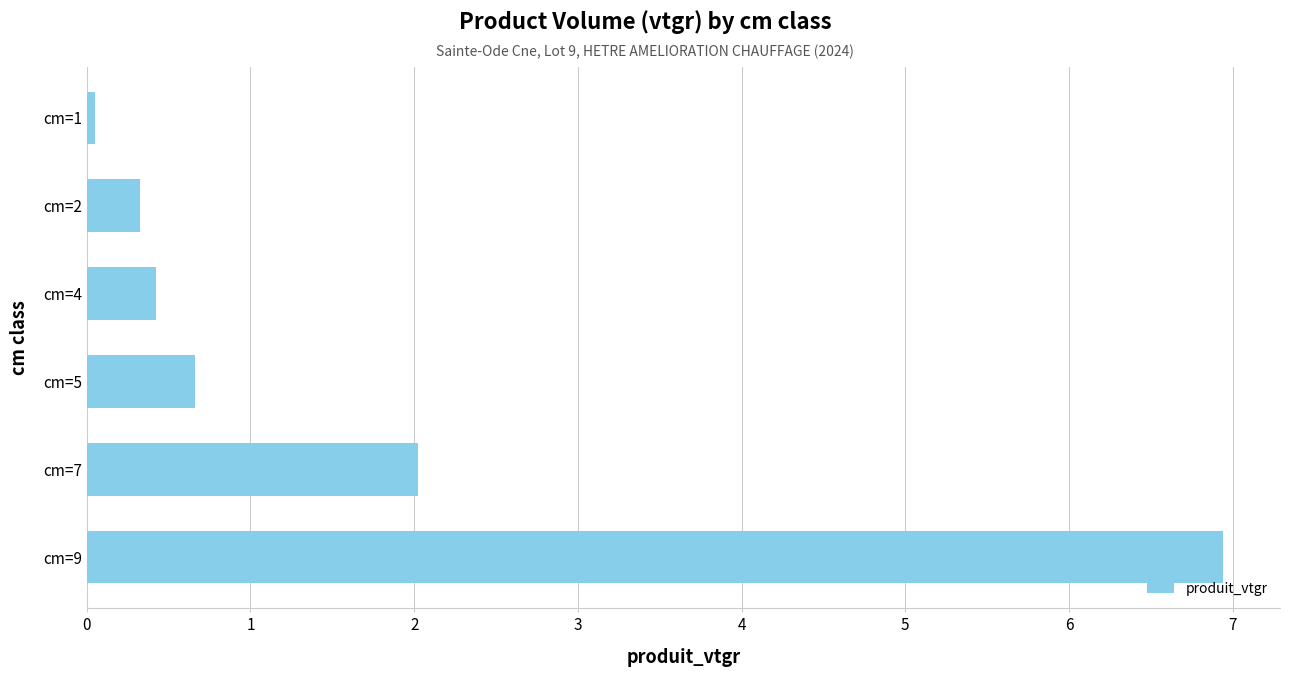

Are the bars horizontal?

Yes